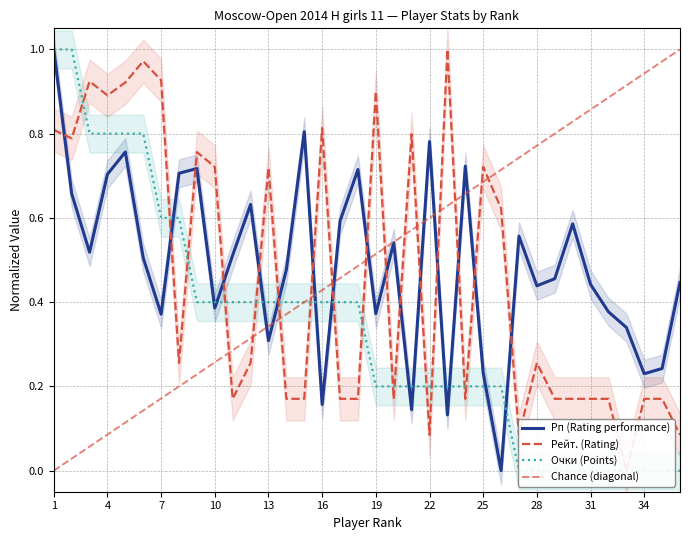

The Очки (Points) series shows 0.4 at 9. True or false?

True